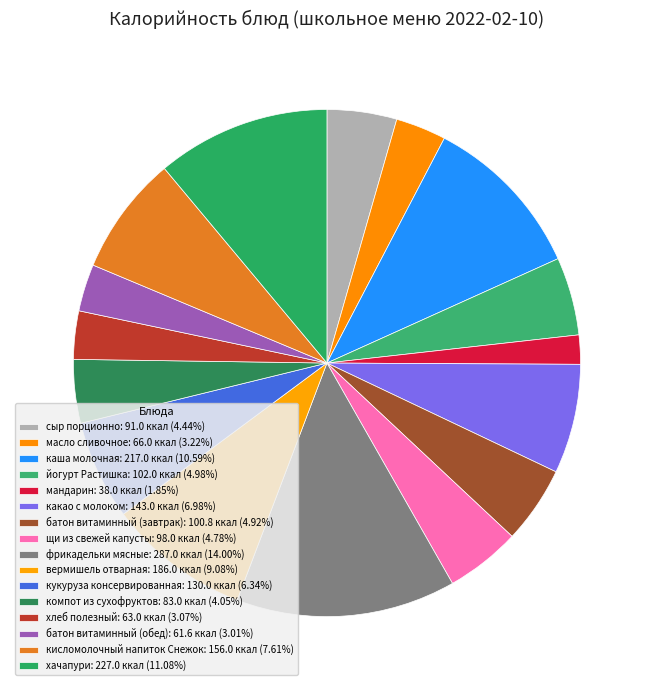

How many segments does this pie chart have?

16